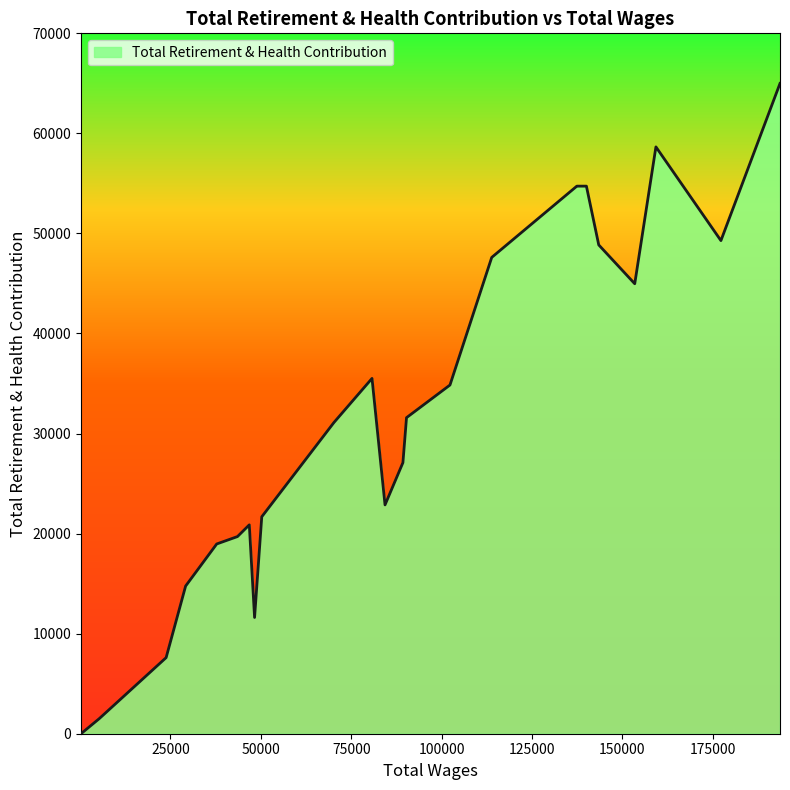

What is the maximum value shown in the chart?

64992